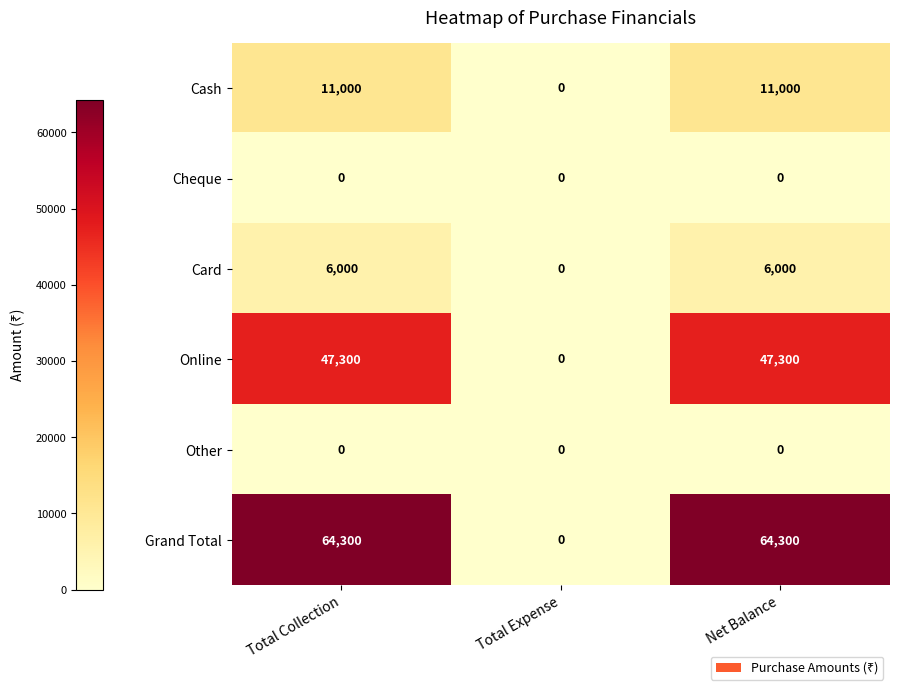

How many series are shown in this chart?

6